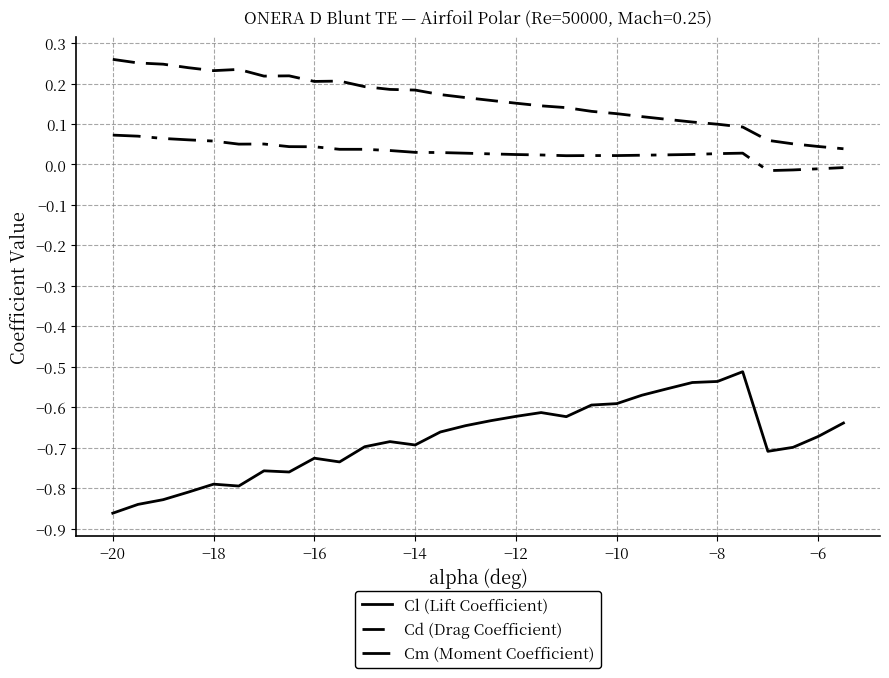

Which series has the largest total across all categories?

Cd (Drag Coefficient)